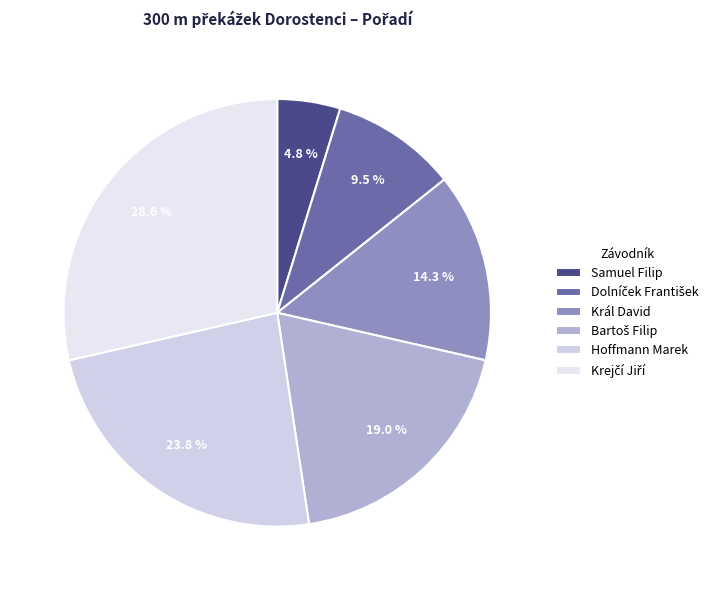

To the nearest percent, what is the average slice percentage?

17%